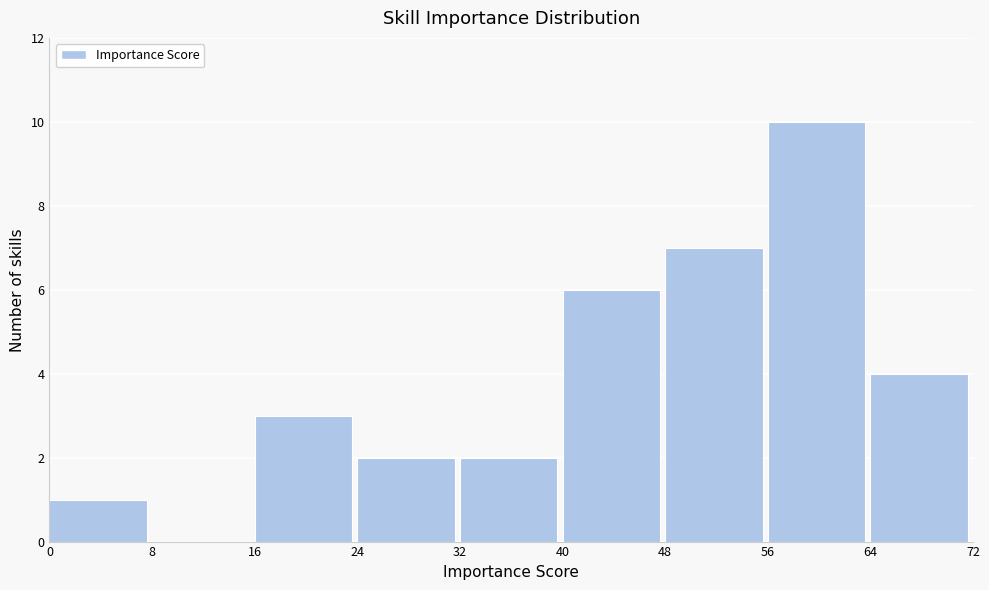

What is the height of the bar covering 56 to 64 on the x-axis? The values are not printed on the chart, so give them approximately, as read against the axis.

10